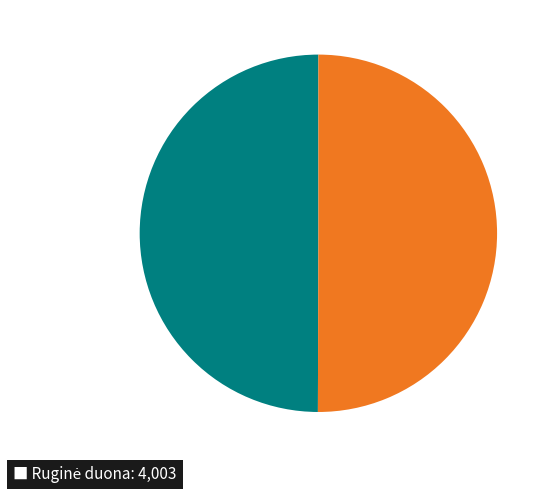

Rank the categories by value from highest to lowest.

Kvietinė duona, Ruginė duona